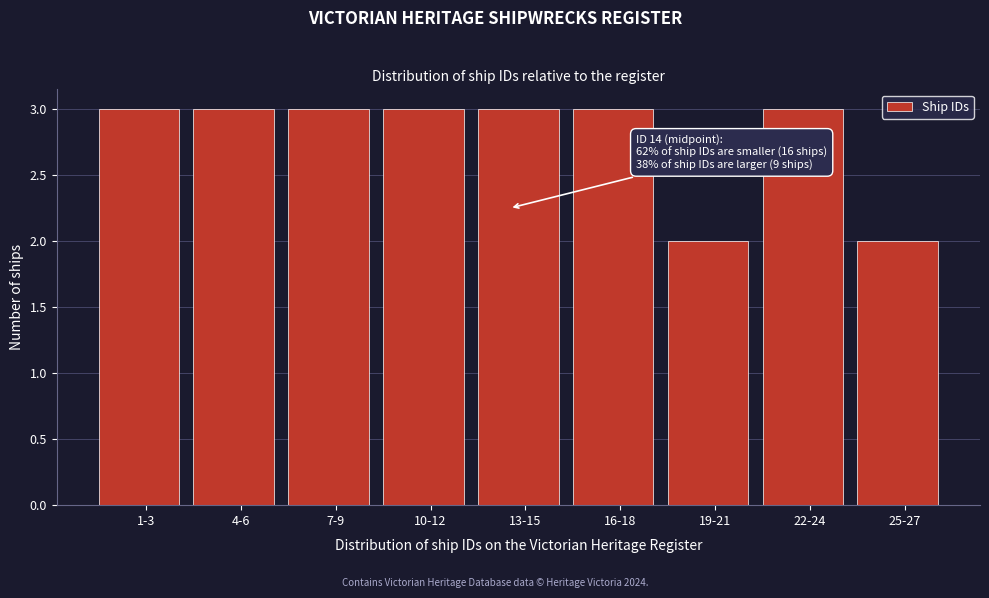

Reading left to right, extract all data points from this chart.

1-3=3	4-6=3	7-9=3	10-12=3	13-15=3	16-18=3	19-21=2	22-24=3	25-27=2